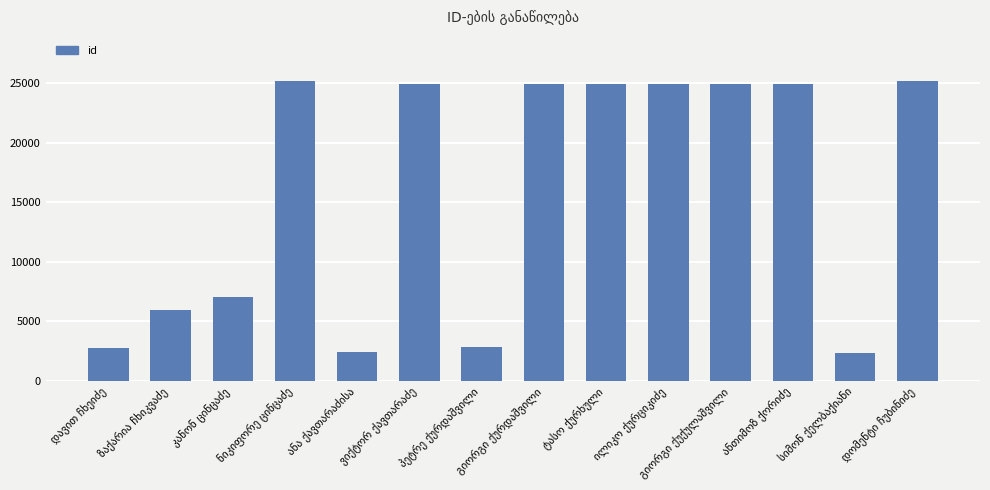

What is the value of the 14th bar from the left?

25197